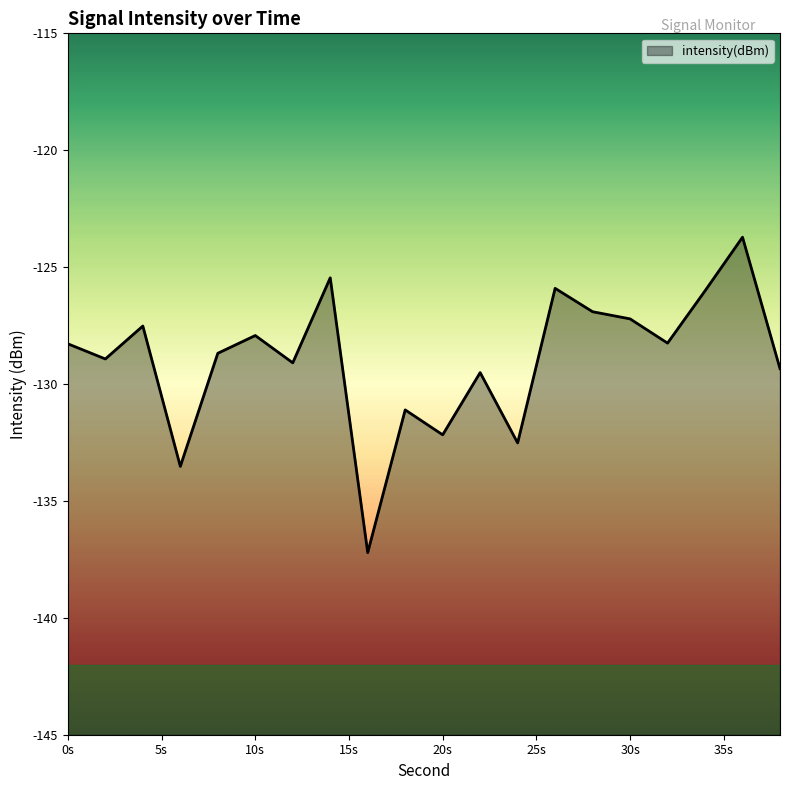

How many data points are above -128?

8